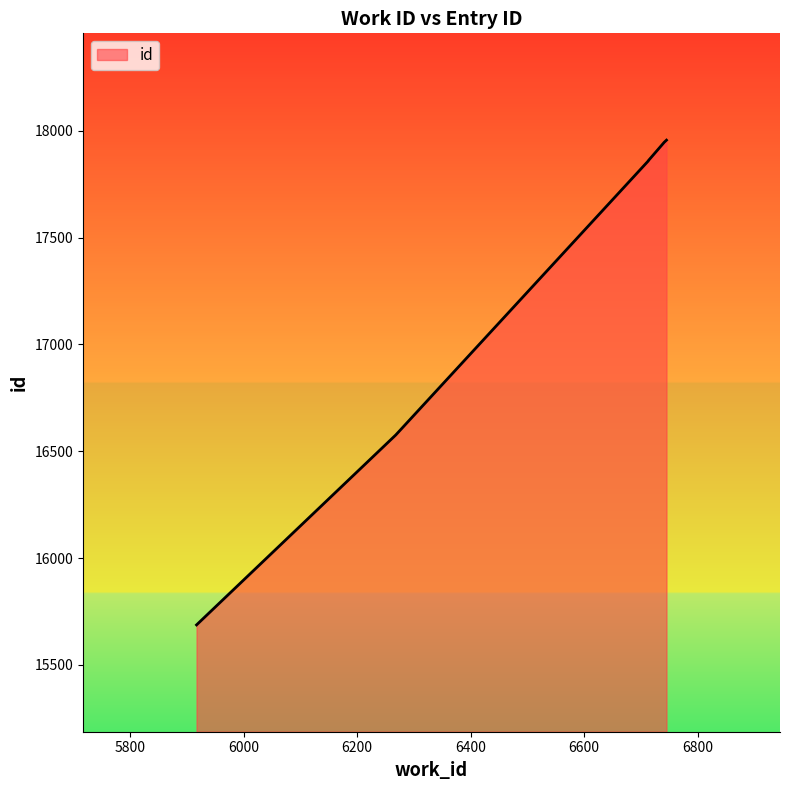

Reading left to right, transcribe all the data shown in this chart.

5917=15687	6268=16576	6713=17859	6713=17860	6741=17946	6745=17956